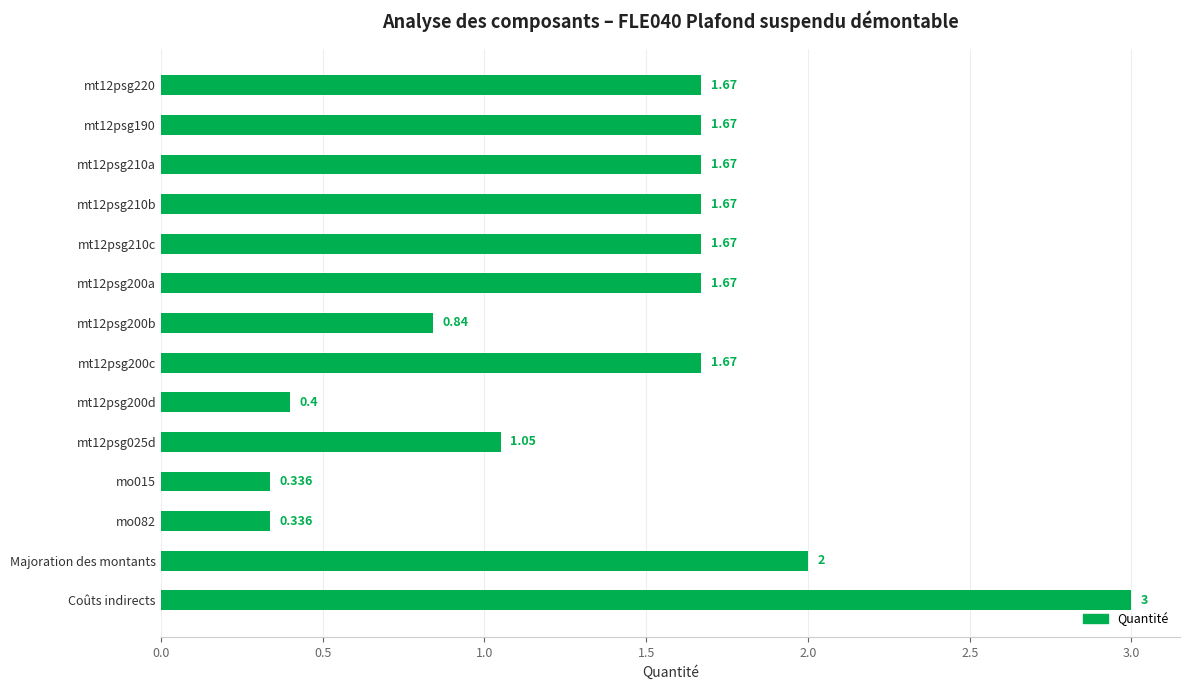

Count the number of data series in this chart.

1